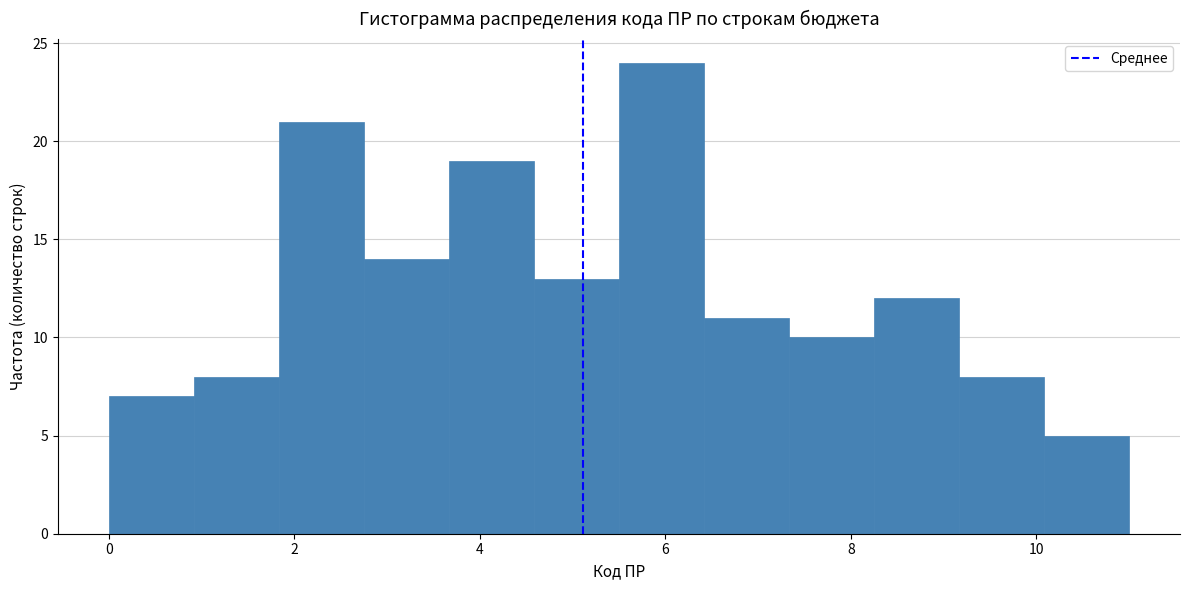

Over which range of the x-axis is the bar tallest?

5.6 to 6.4